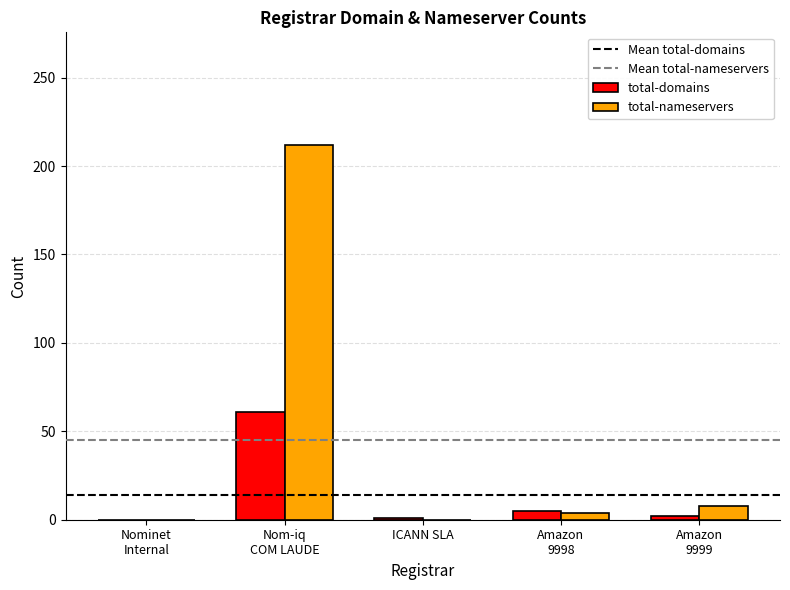

What is the maximum value for total-domains?

61